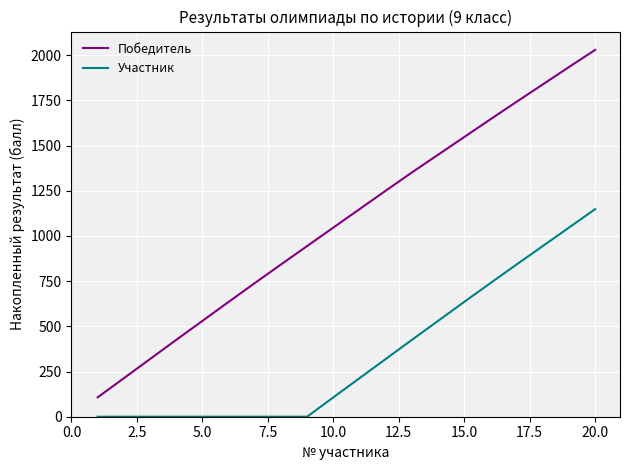

Which series has the largest total across all categories?

Победитель